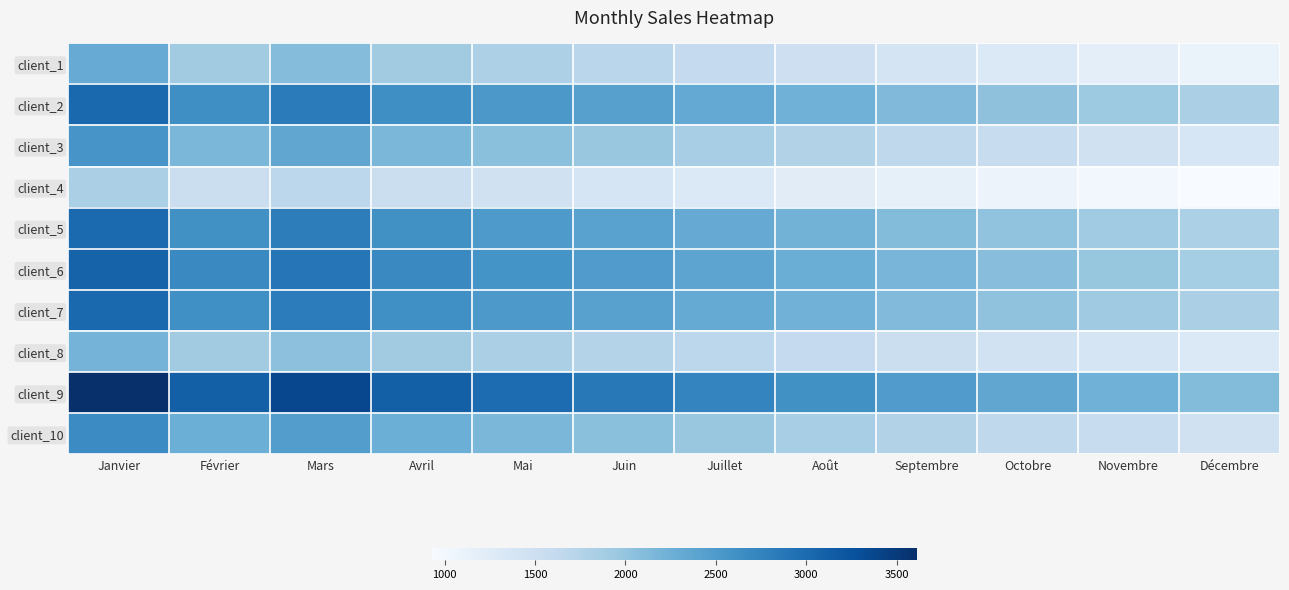

Count the number of data series in this chart.

10